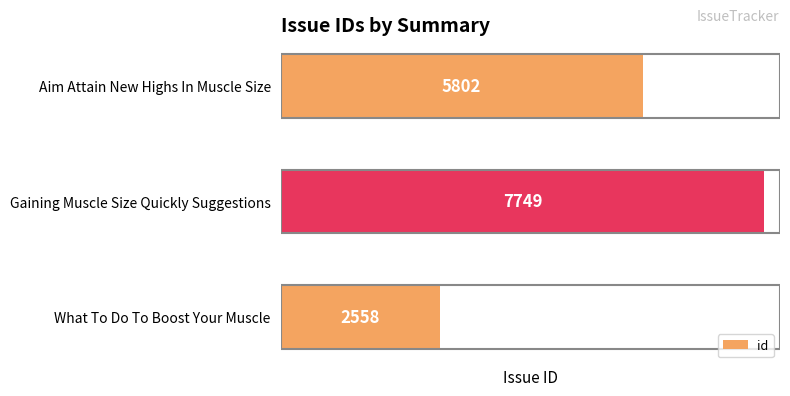

List the labels in order of value, largest first.

Gaining Muscle Size Quickly Suggestions, Aim Attain New Highs In Muscle Size, What To Do To Boost Your Muscle